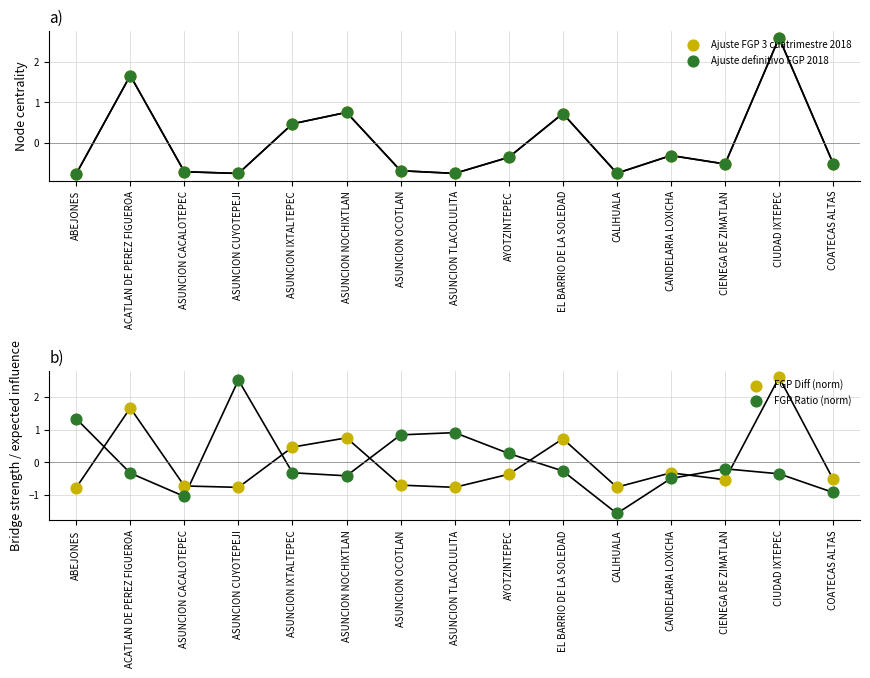

What is the total value across all series at CIUDAD IXTEPEC?

7.5